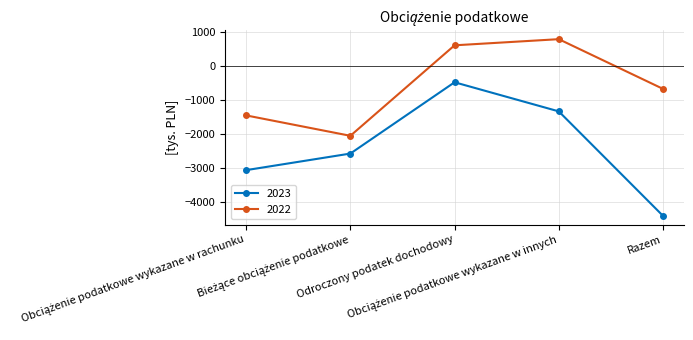

Reading left to right, transcribe all the data shown in this chart.

2023: -3057	-2572	-485	-1337	-4394
2022: -1455	-2052	597	777	-678